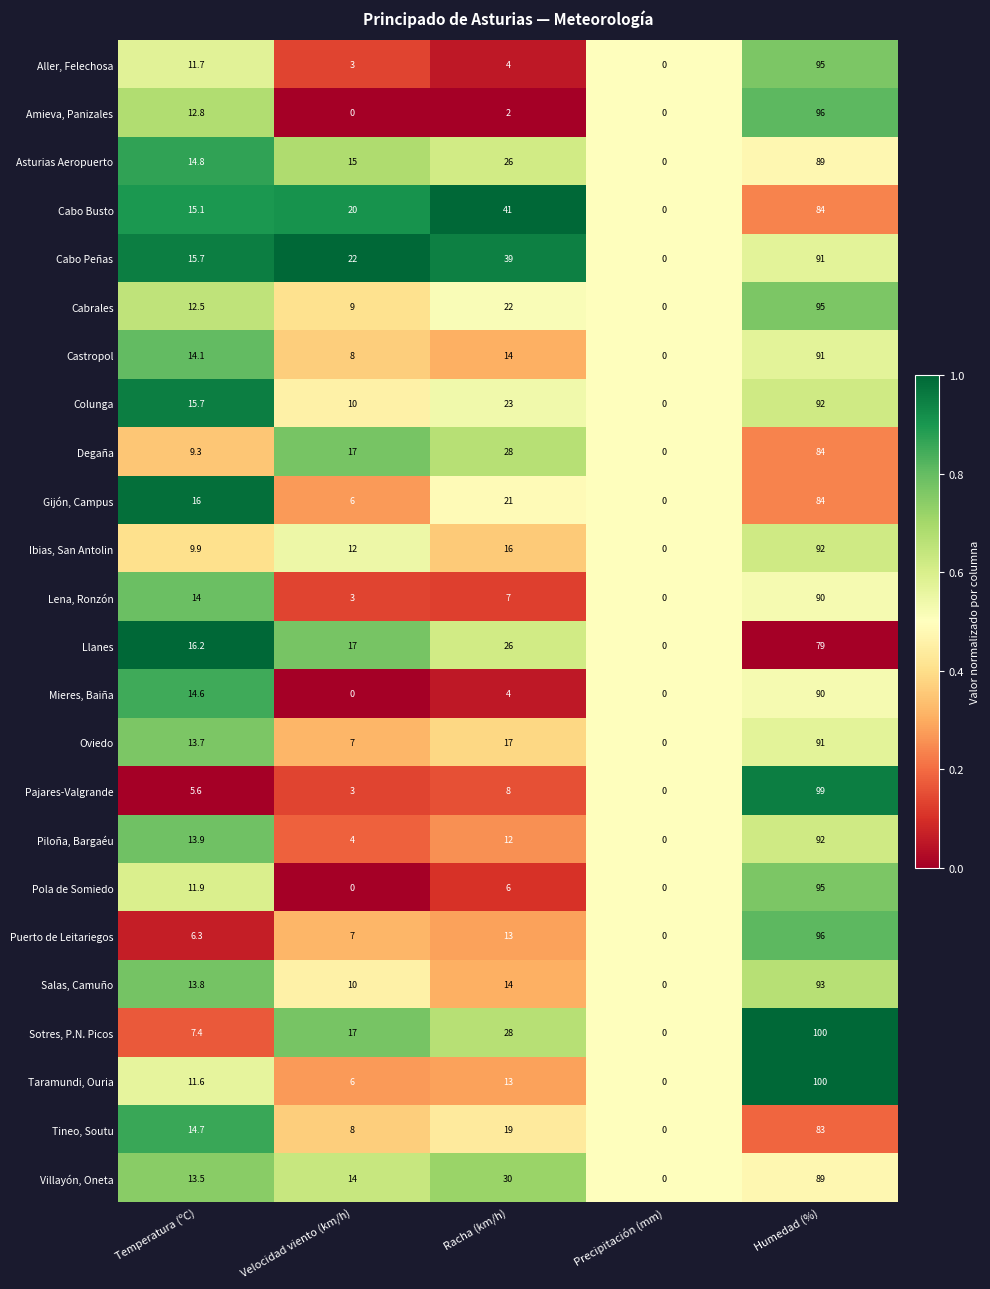

What is the difference between the maximum and minimum values in the Aller, Felechosa series?

95.0